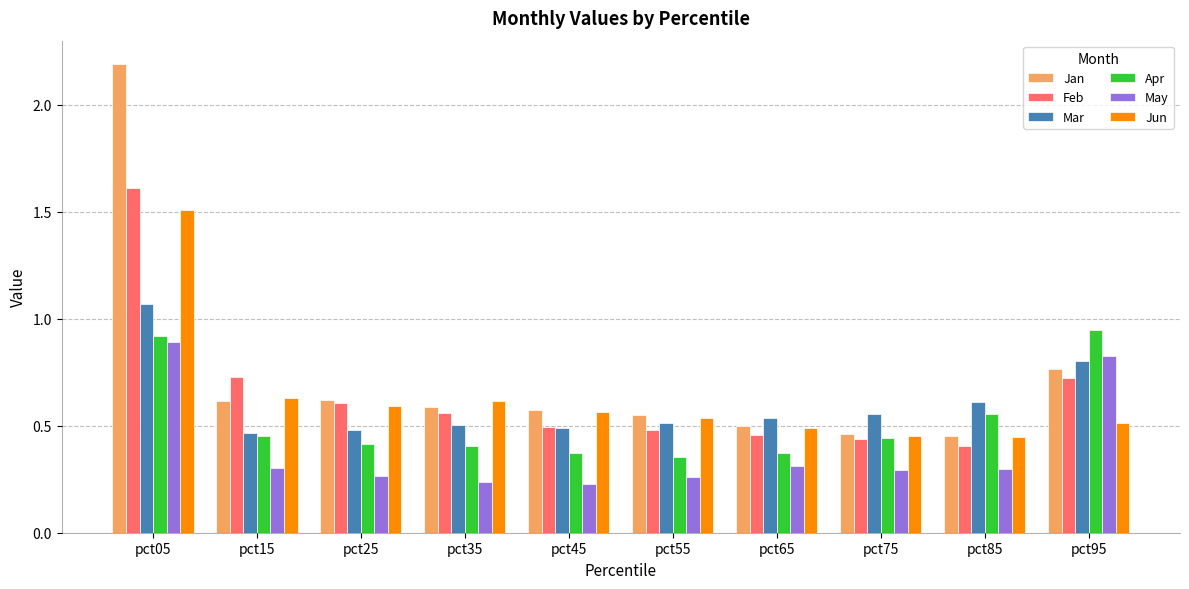

Count the number of data series in this chart.

6